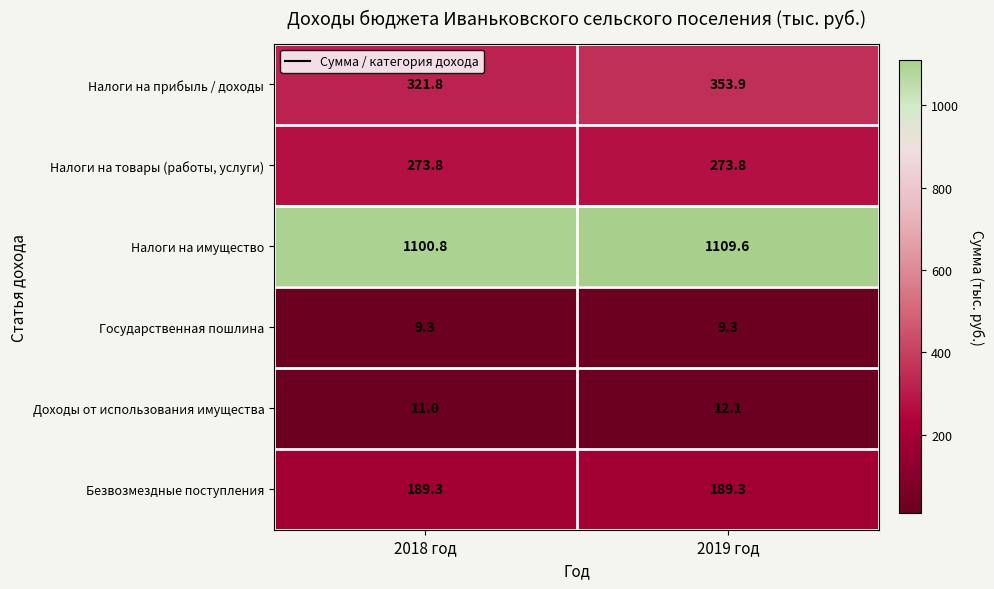

Count the number of data series in this chart.

6